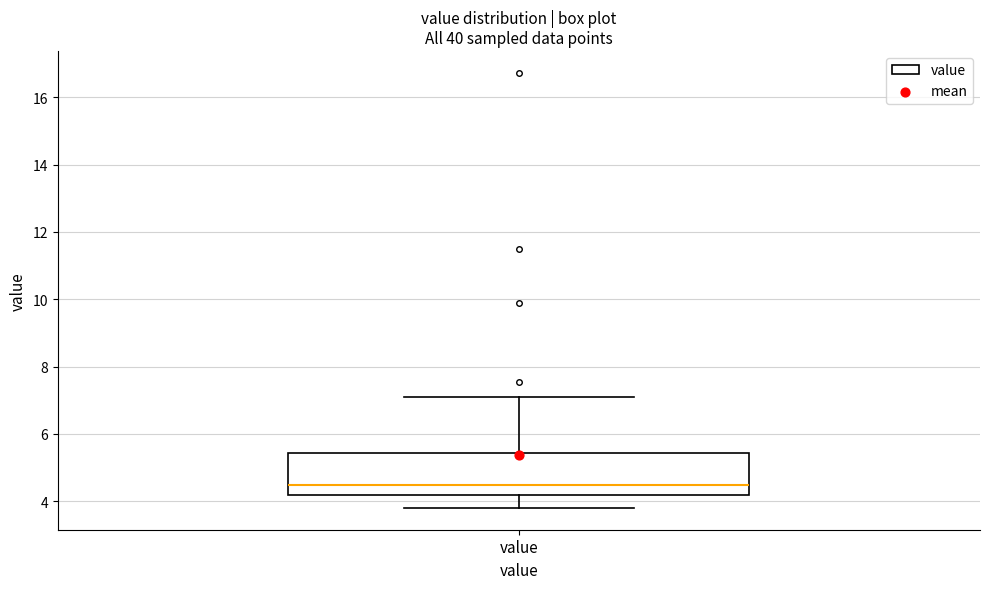

Where does the median line of the box for value sit on the y-axis? The values are not printed on the chart, so give them approximately, as read against the axis.

4.4